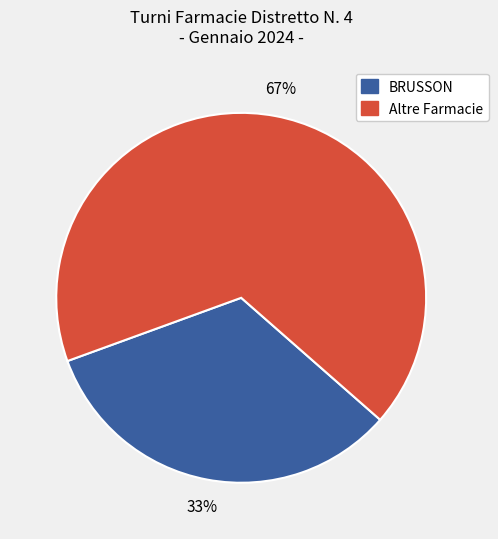

Count the number of slices in the pie.

2